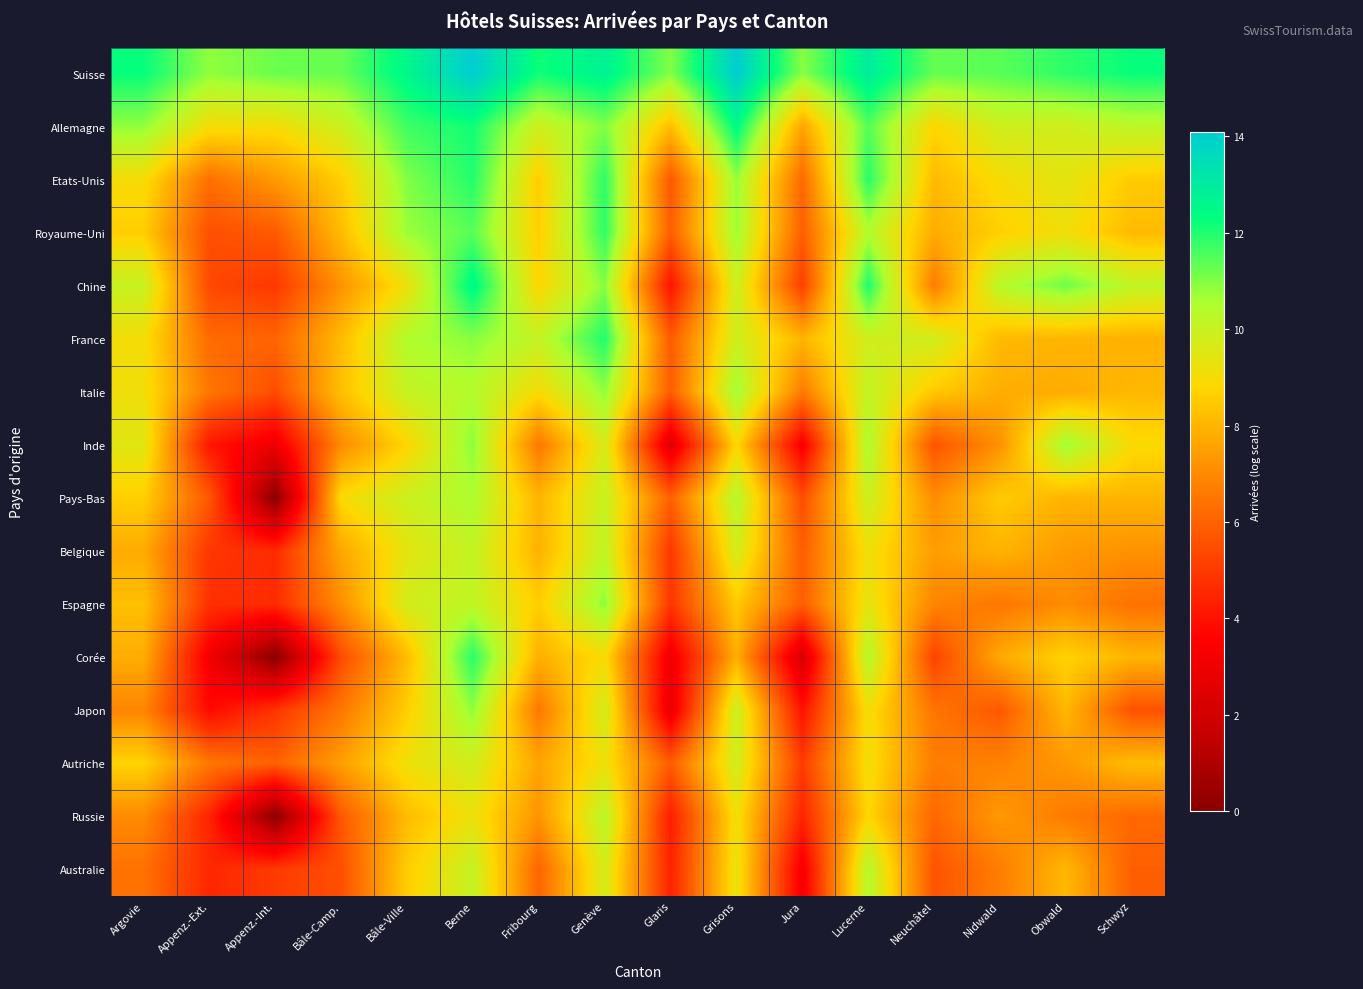

Which series has the largest total across all categories?

Suisse